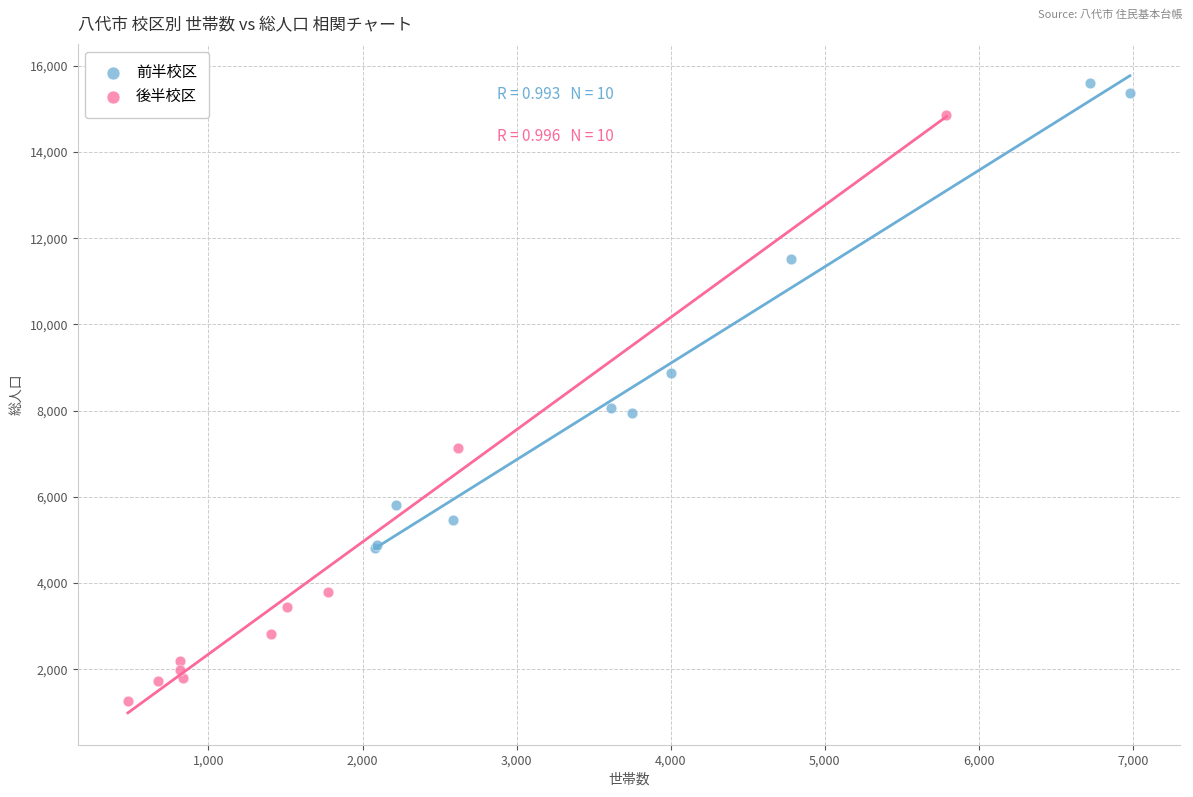

Which series reaches the minimum Y coordinate?

後半校区